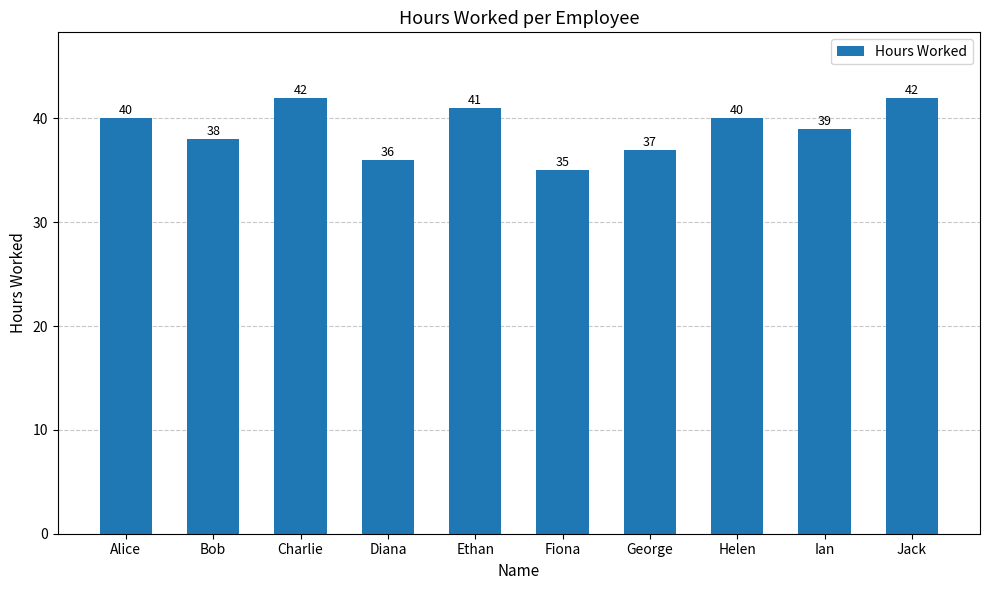

How many categories are shown in the chart?

10